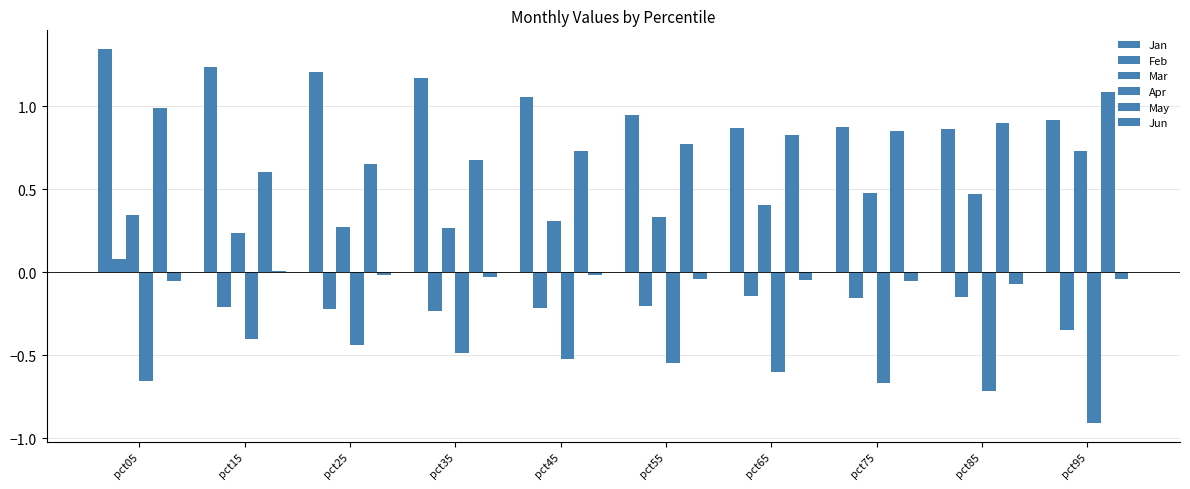

How many data points in Jan are above 1?

5